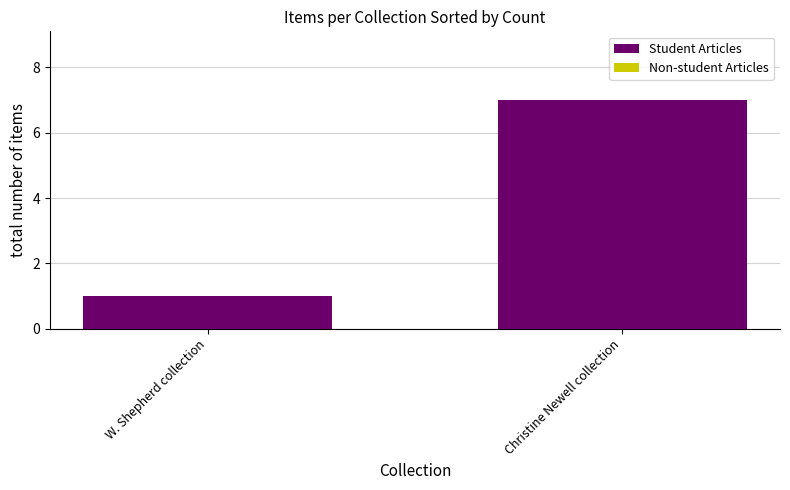

Which has a higher value, W. Shepherd collection or Christine Newell collection?

Christine Newell collection